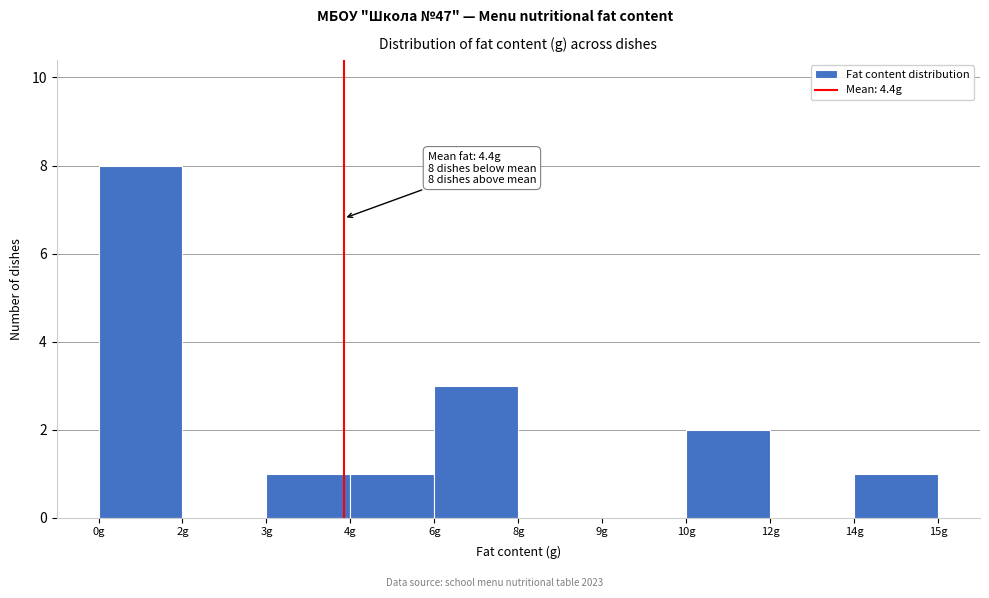

Reading right to left, what are all the values shown in this chart?

14g=1	12g=0	10g=2	9g=0	8g=0	6g=3	4g=1	3g=1	2g=0	0g=8